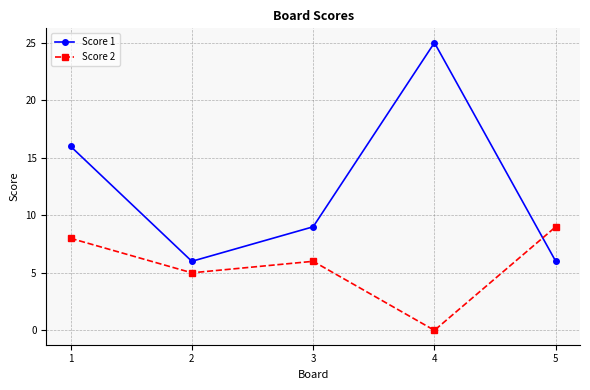

Reading left to right, what are all the values shown in this chart?

Score 1: 16	6	9	25	6
Score 2: 8	5	6	0	9